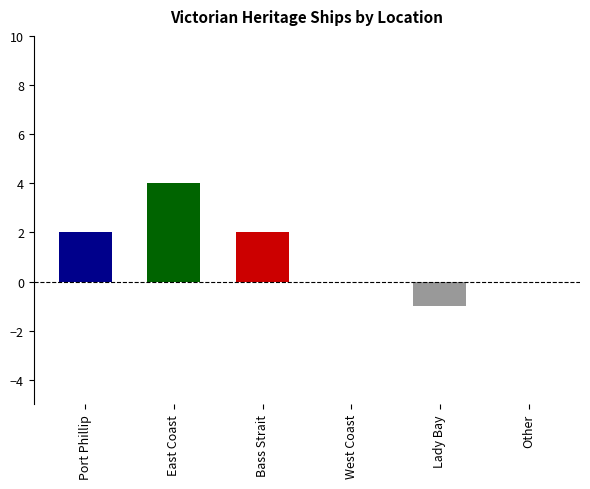

What is the sum of all values?

7